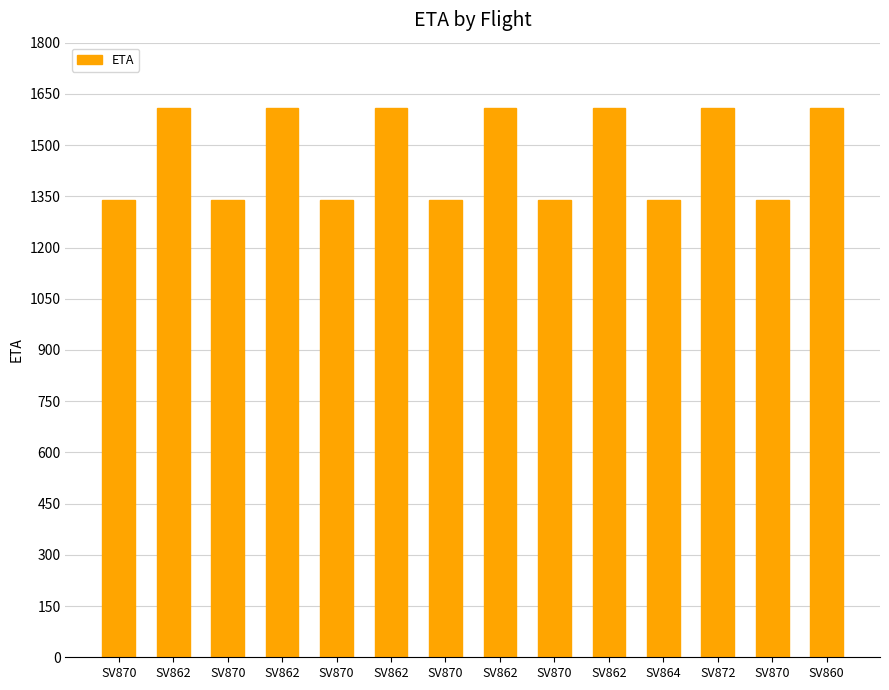

List the labels in order of value, smallest first.

SV870, SV870, SV870, SV870, SV870, SV864, SV870, SV862, SV862, SV862, SV862, SV862, SV872, SV860